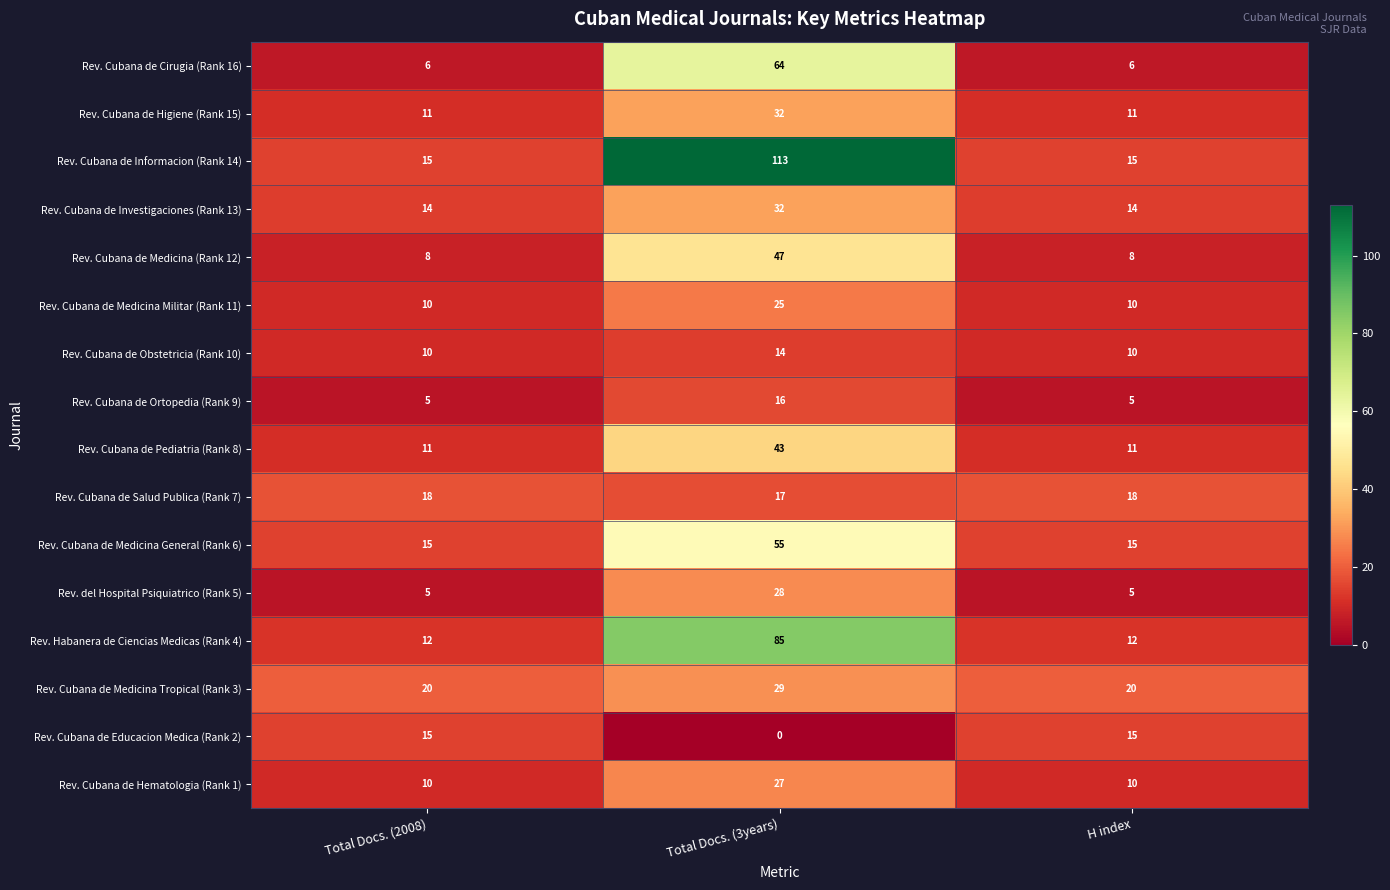

What value does the Rev. Cubana de Pediatria (Rank 8) series have at H index, to the nearest 10?

10